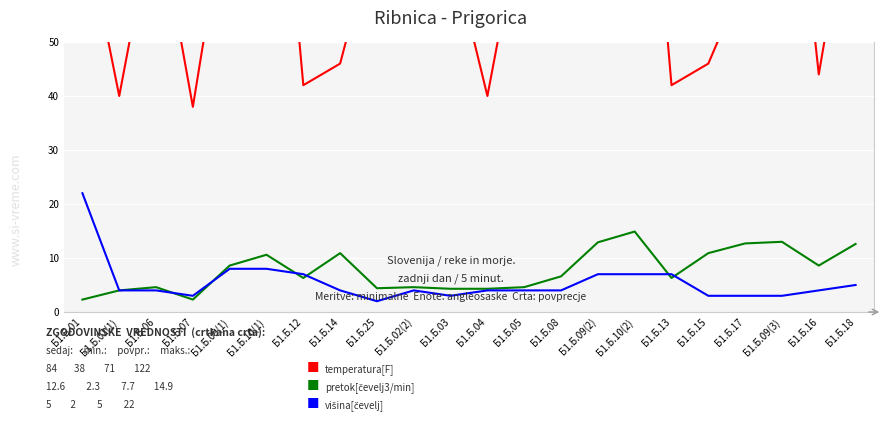

At which label does temperatura[F] reach its minimum?

Б1.Б.07